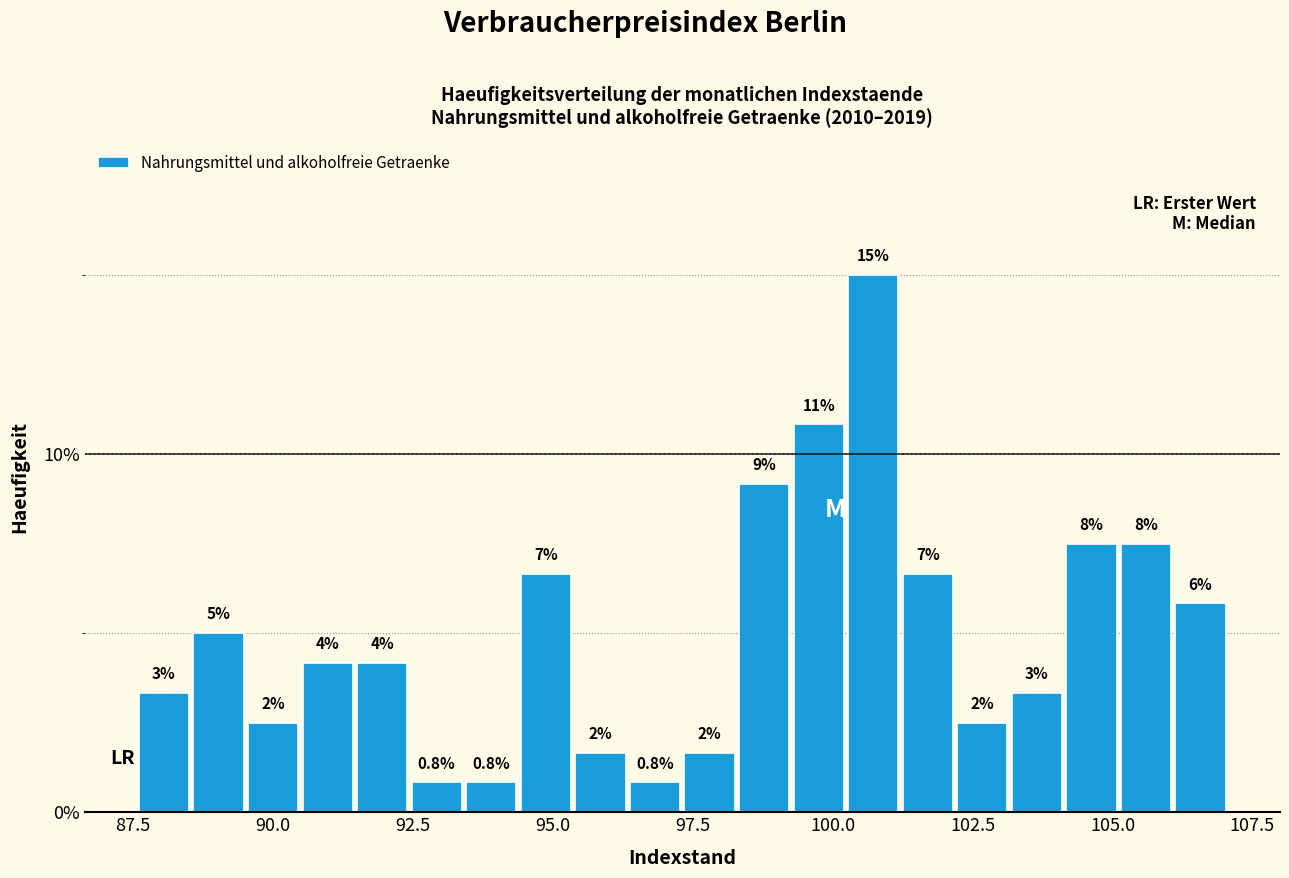

Around what value on the x-axis is the tallest bar? Give the approximate position of its centre, as read against the axis.

100.5